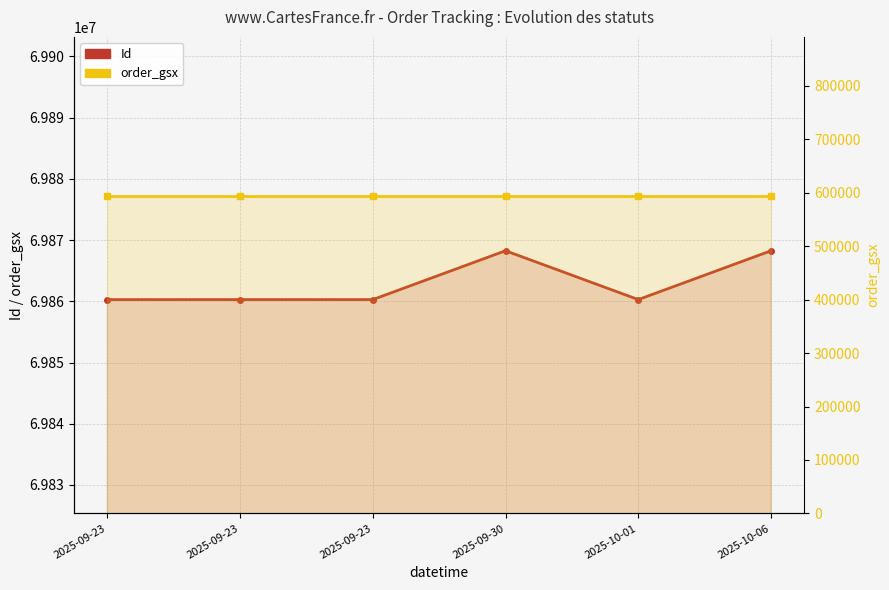

How many lines are shown in the chart?

2